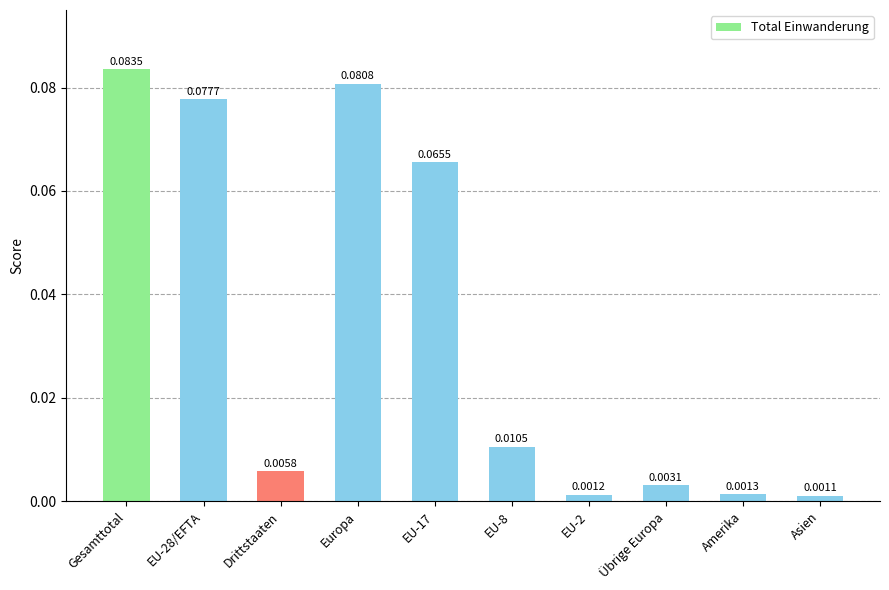

Between EU-8 and Gesamttotal, which is larger?

Gesamttotal